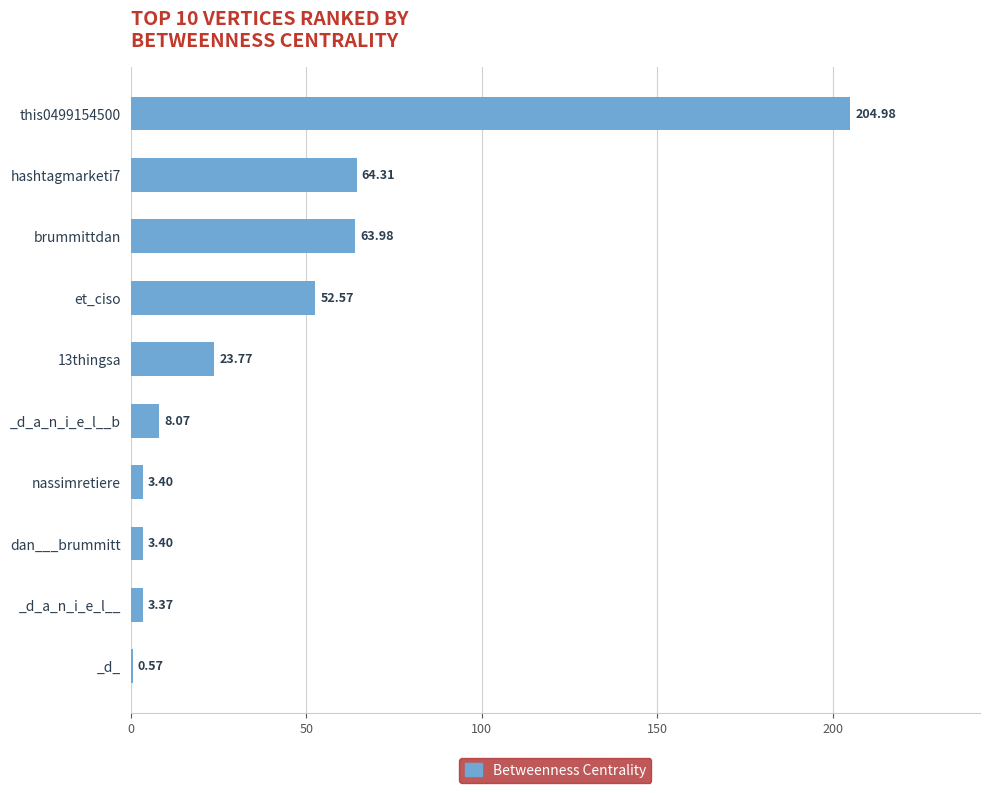

What is the change in value from et_ciso to _d_?

-52.0